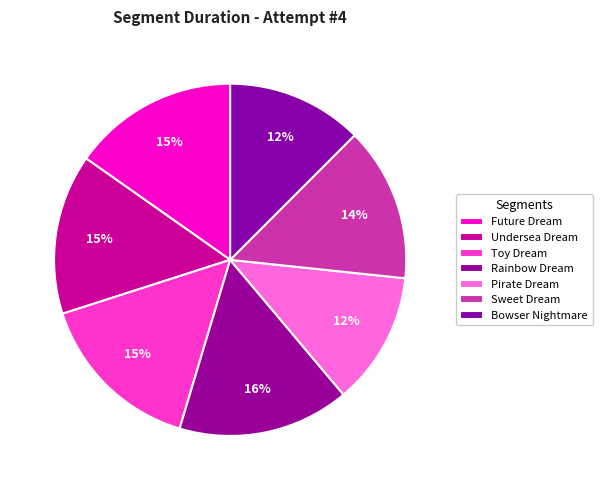

Is there a majority slice in this chart?

No